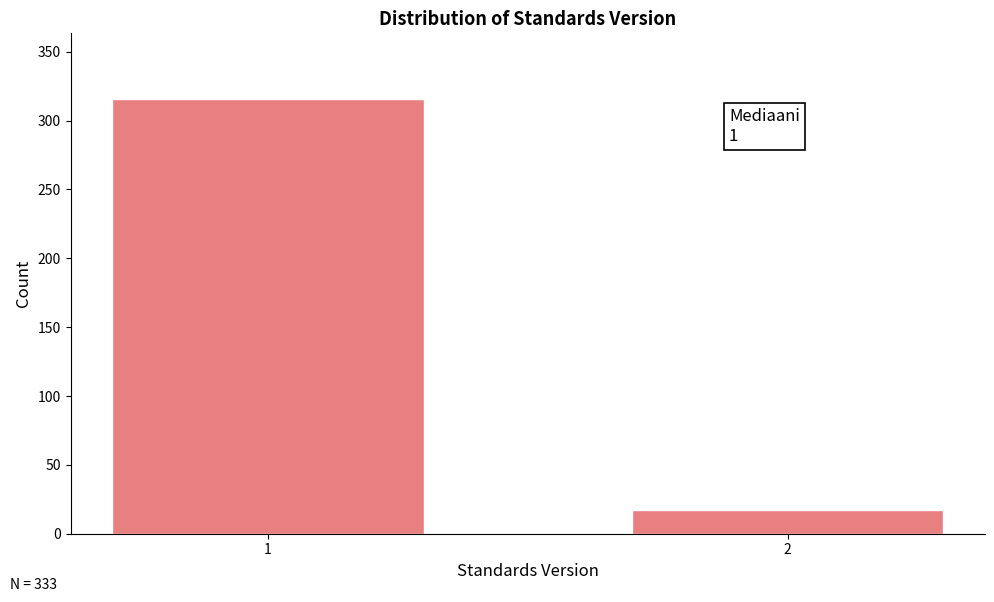

Reading left to right, list all the values displayed in this chart.

316	17